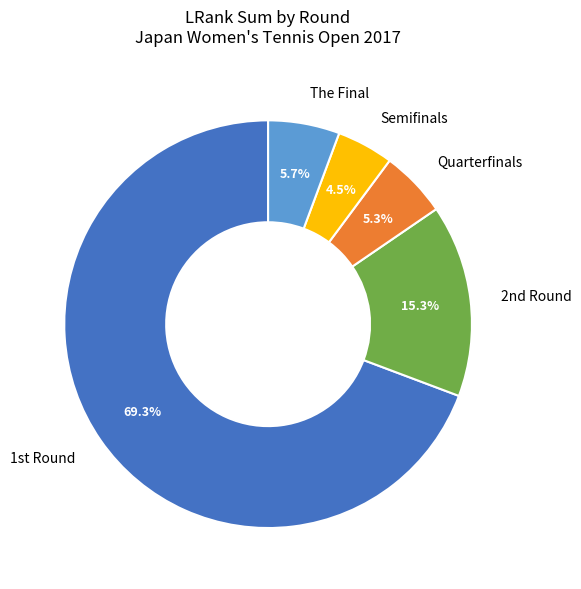

To the nearest percent, what is the average slice percentage?

20%